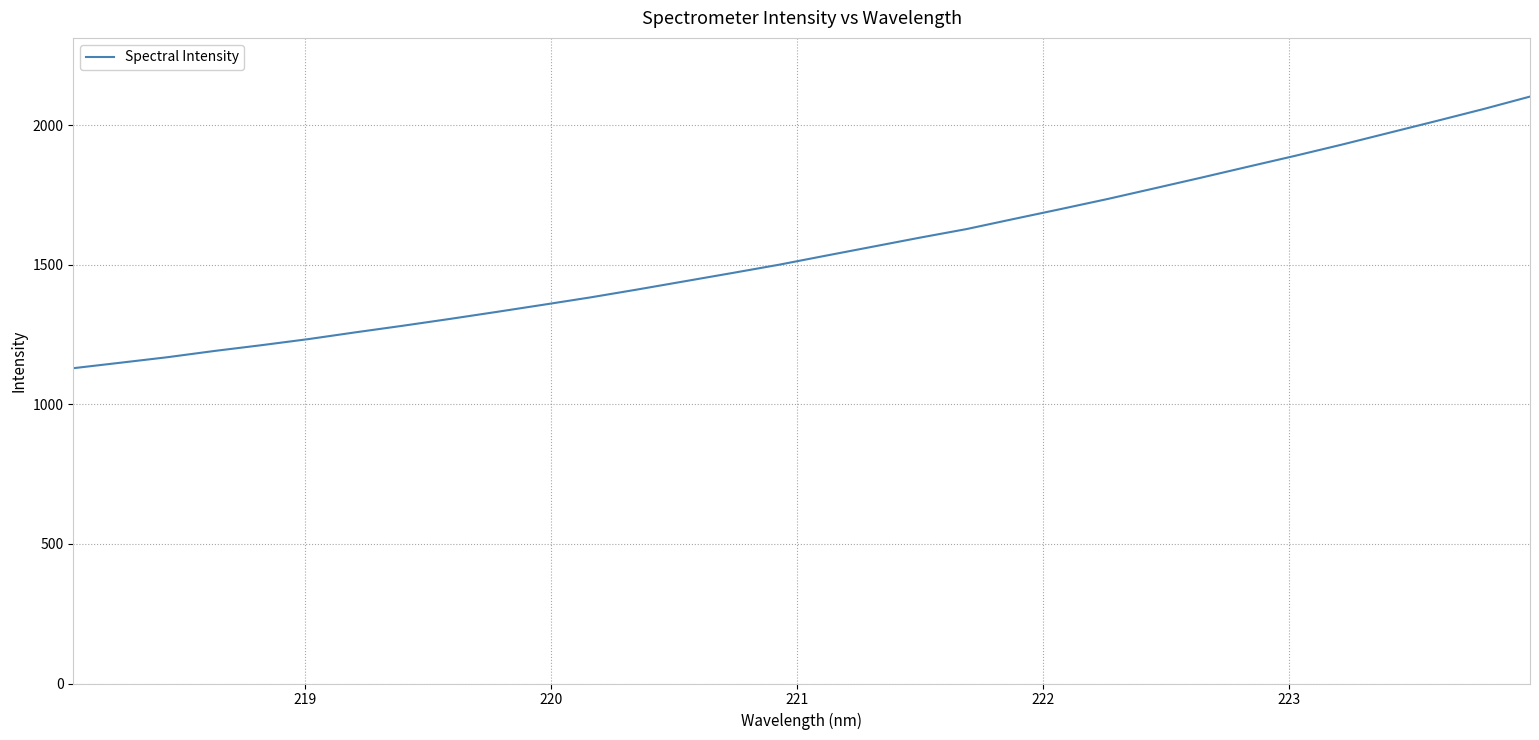

What is the greatest value displayed?

2102.5